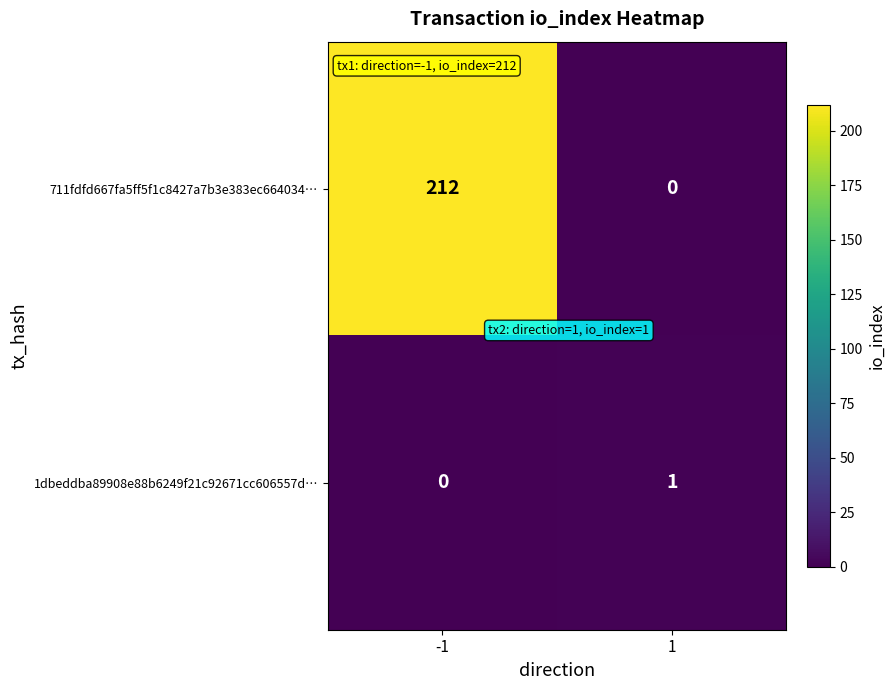

Reading left to right, transcribe all the data shown in this chart.

711fdfd667fa5ff5f1c8427a7b3e383ec664034…: 212	0
1dbeddba89908e88b6249f21c92671cc606557d…: 0	1